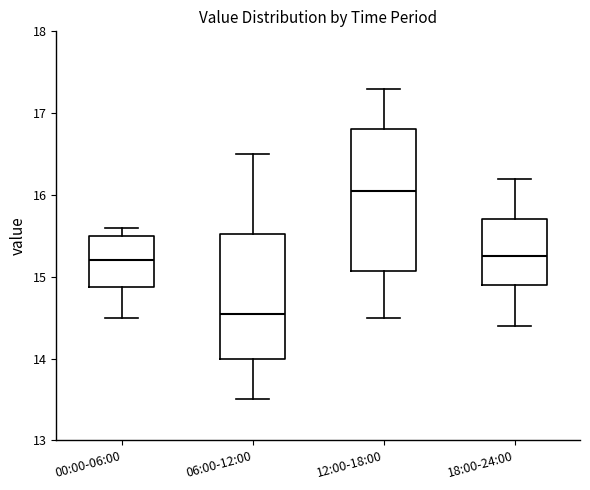

Where does the median line of the box for 06:00-12:00 sit on the y-axis? The values are not printed on the chart, so give them approximately, as read against the axis.

14.6